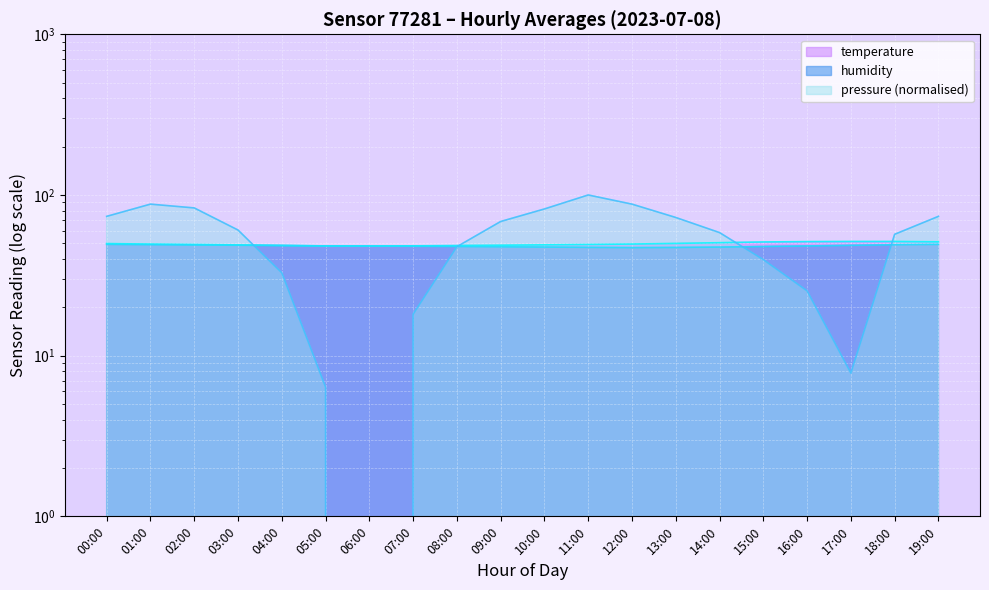

Reading left to right, what are all the values shown in this chart?

humidity: 49.3	49.0	48.9	48.6	48.4	48.2	48.1	48.0	47.8	47.6	47.4	47.2	47.0	47.1	47.4	47.8	48.2	48.6	49.0	49.3
pressure: 73.6	87.7	83.1	60.5	32.8	6.4	0.0	18.1	47.6	68.4	81.8	100.0	87.7	72.4	58.3	39.6	25.3	7.8	56.9	73.6